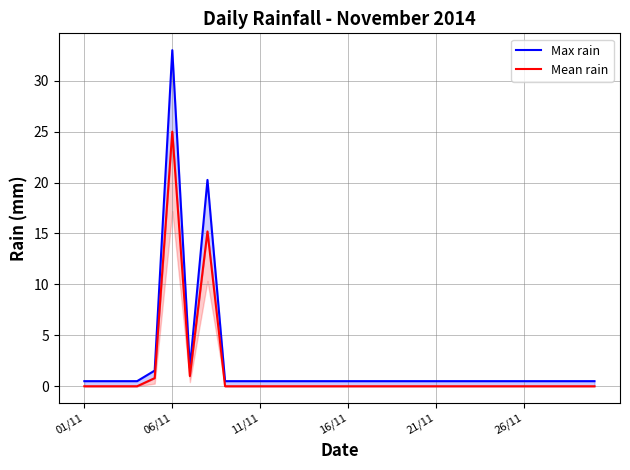

The Max rain series shows 0.5 at 26/11. True or false?

True